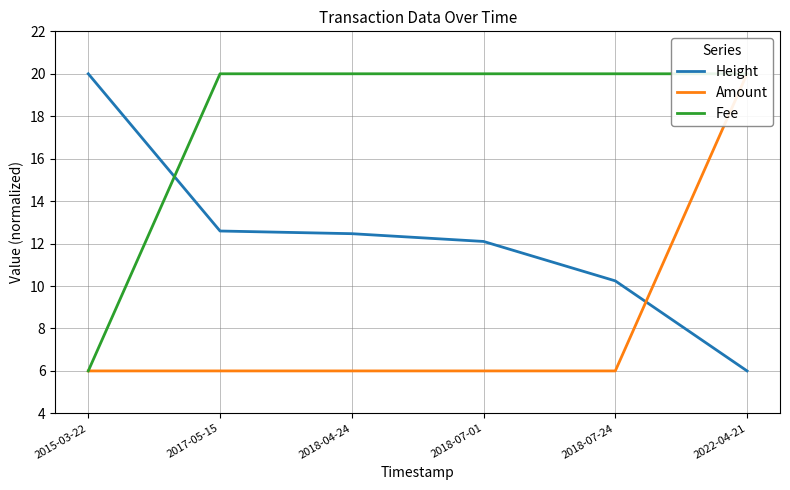

How many distinct data groups are displayed?

3